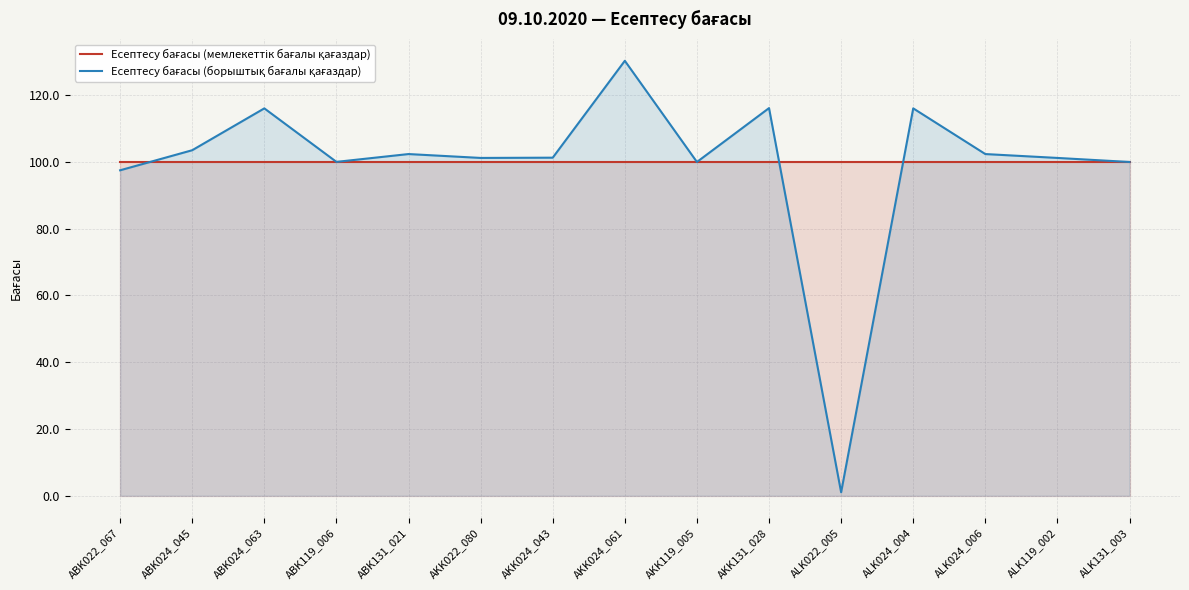

What is the approximate value of Есептесу бағасы (борыштық бағалы қағаздар) at ALK022_005?

1.0